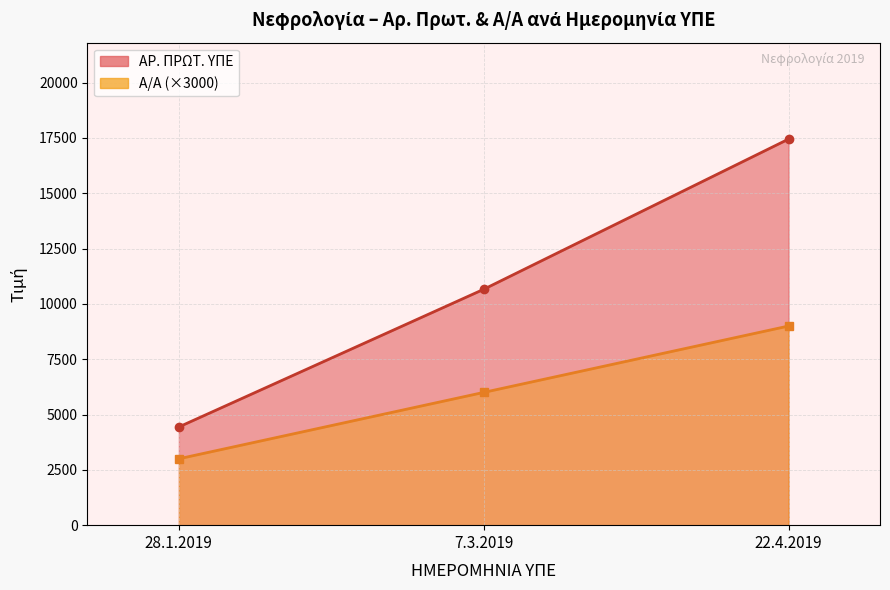

Which series has the widest spread of values?

ΑΡ. ΠΡΩΤ. ΥΠΕ